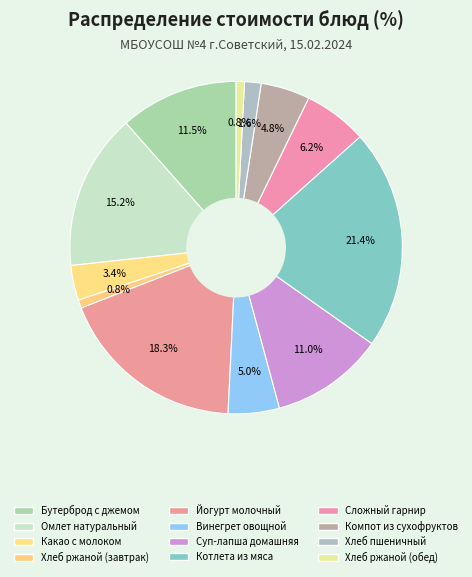

Which category has the smallest portion of the pie?

Хлеб ржаной (завтрак)